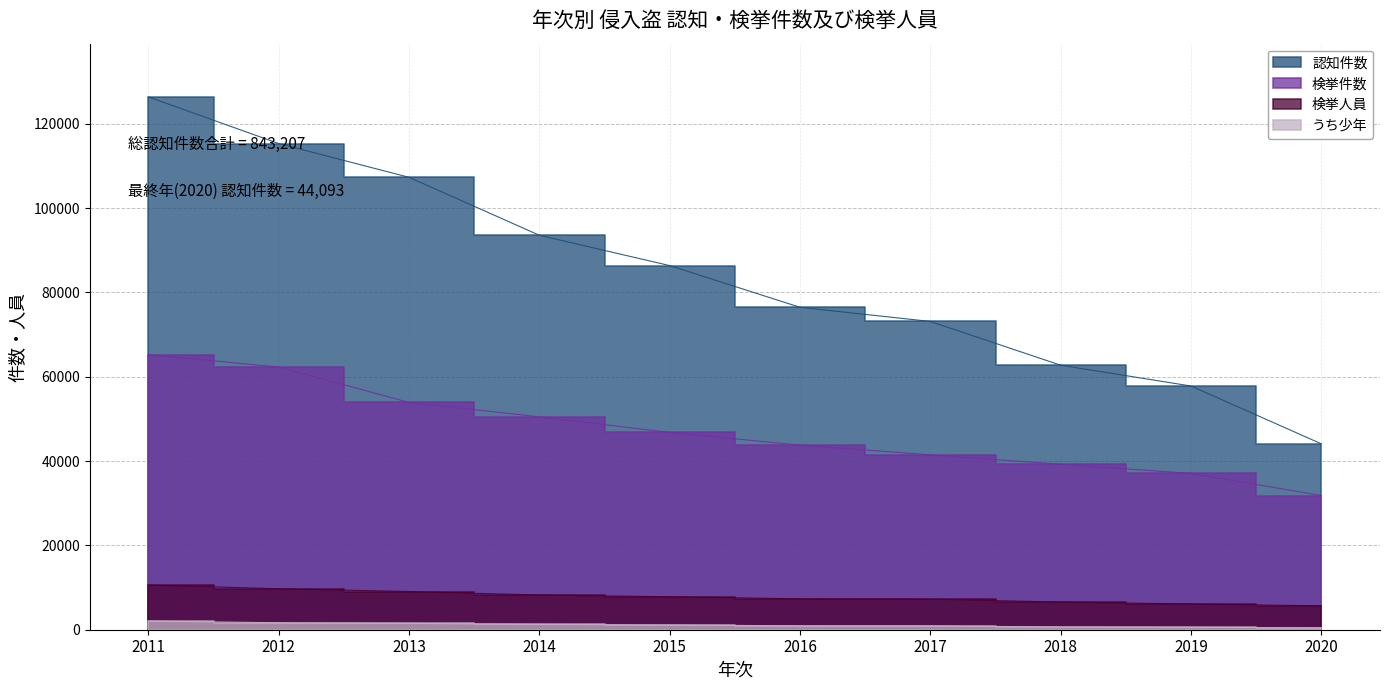

Which category has the lowest value across all series?

2020